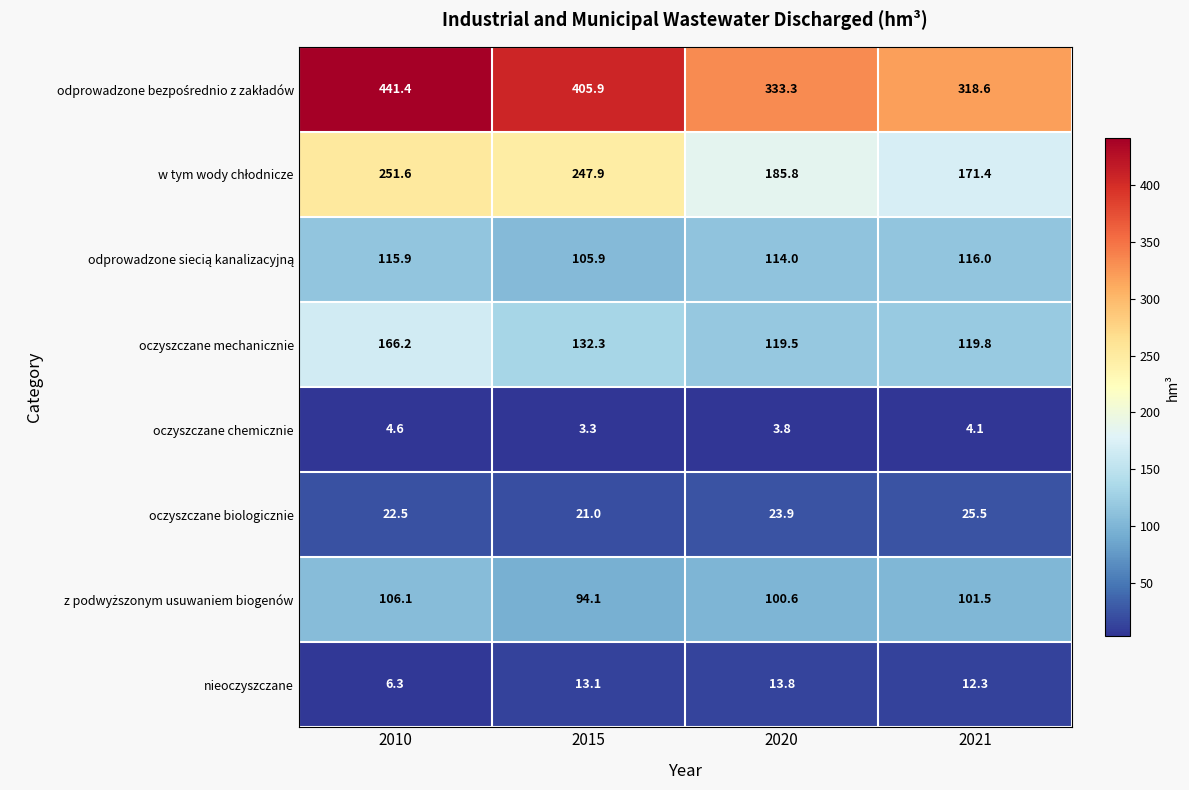

What is the total value across all series at 2020?

894.7